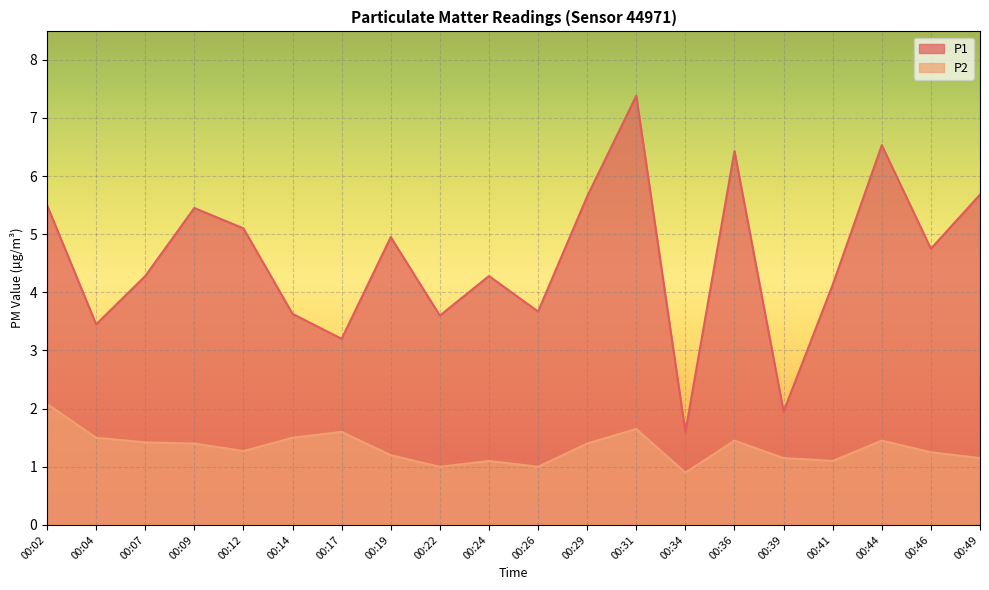

In P2, how many points are lower than both neighbors (excluding endpoints)?

5